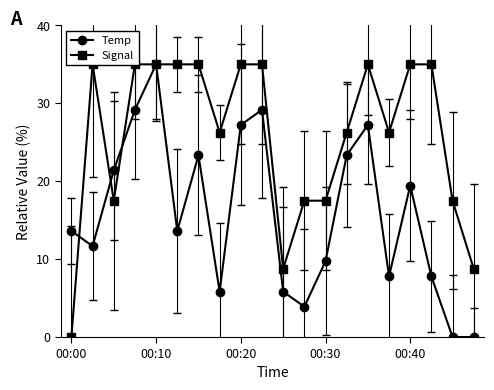

In Temp, how many points are higher than both neighbors (excluding endpoints)?

5